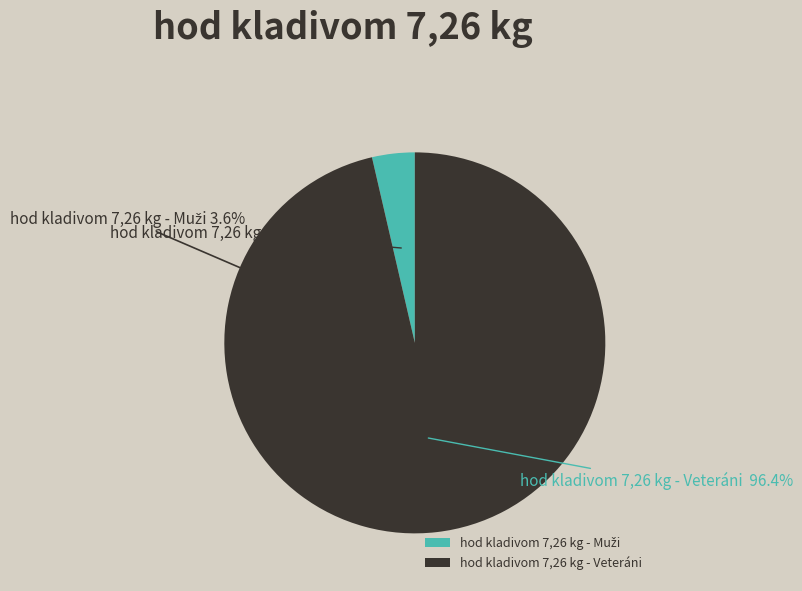

Which has a higher value, hod kladivom 7,26 kg - Muži or hod kladivom 7,26 kg - Veteráni?

hod kladivom 7,26 kg - Veteráni